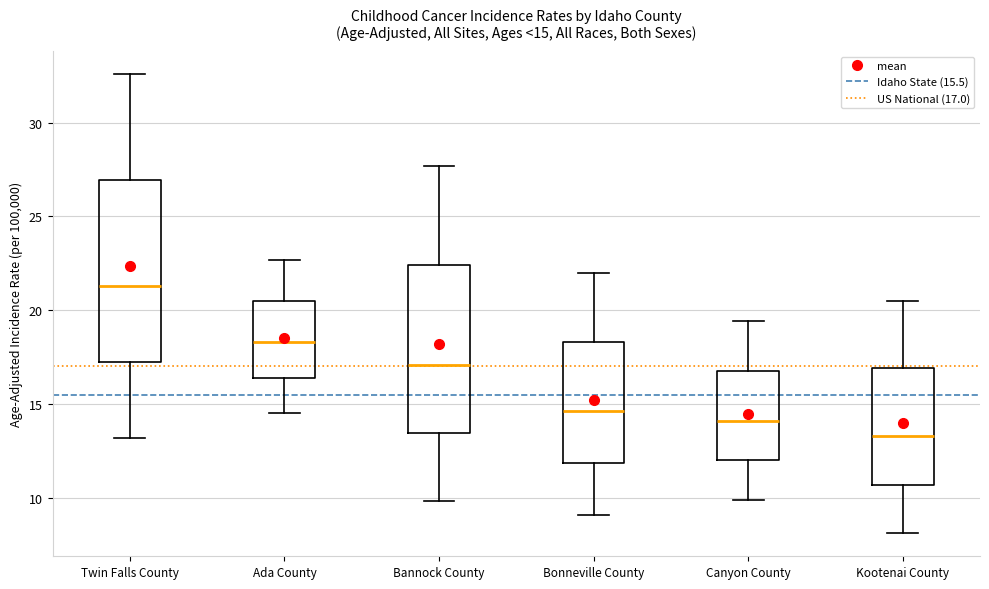

Comparing the boxes themselves (not the whiskers), which one is the tallest?

Twin Falls County